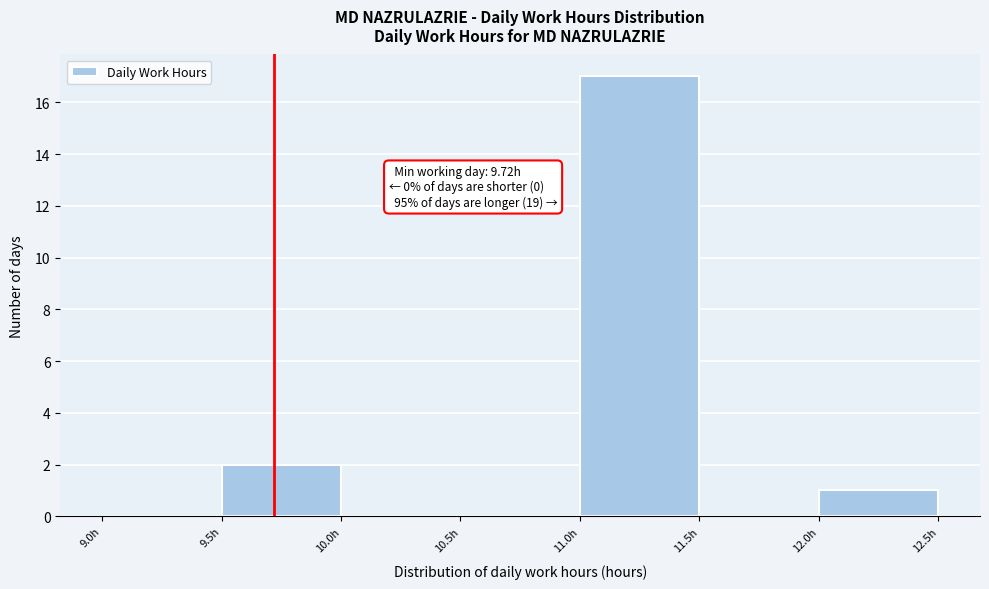

Over which range of the x-axis is the bar tallest?

11.0 to 11.5